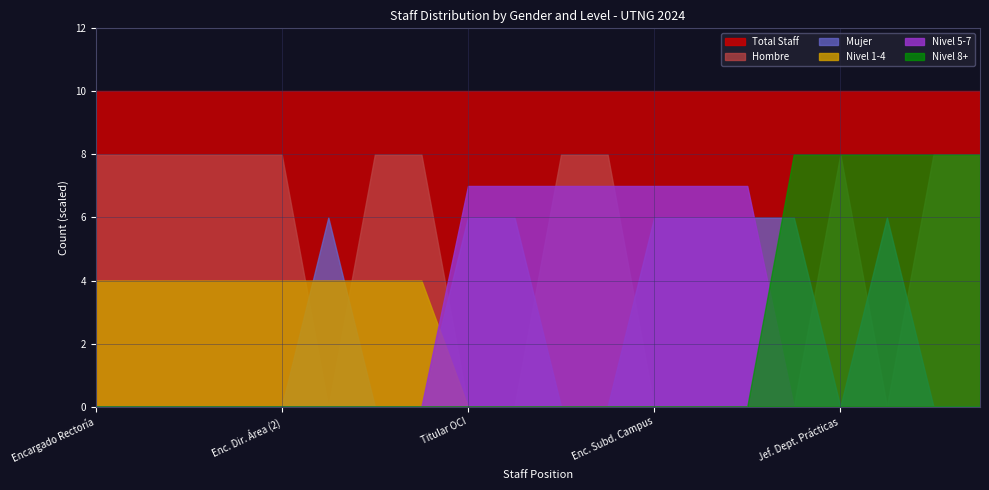

Which series has the largest total across all categories?

Total Staff